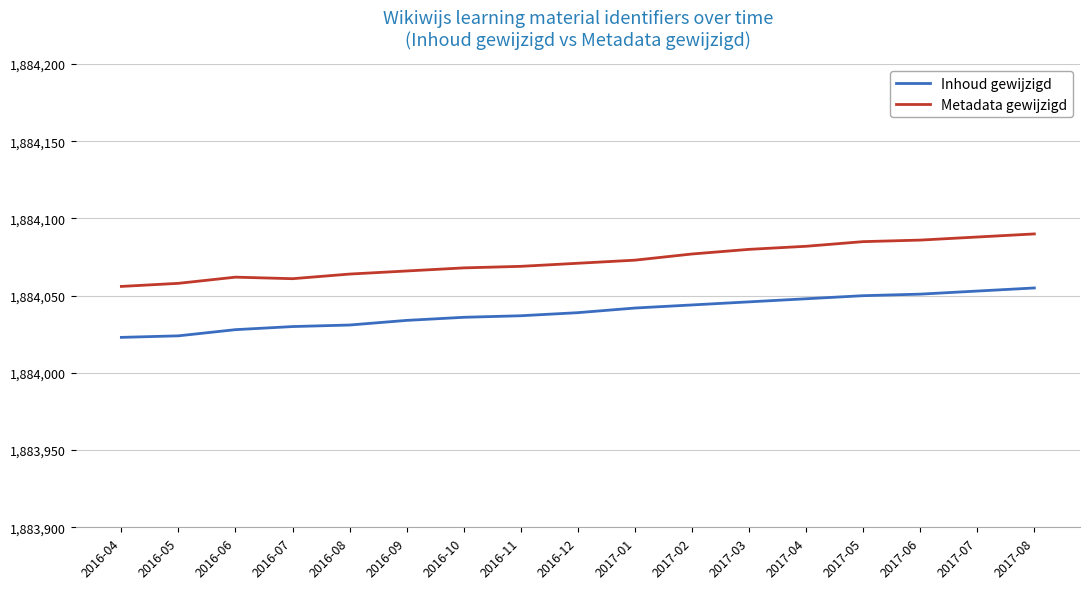

True or false: Metadata gewijzigd and Inhoud gewijzigd cross at least once.

False